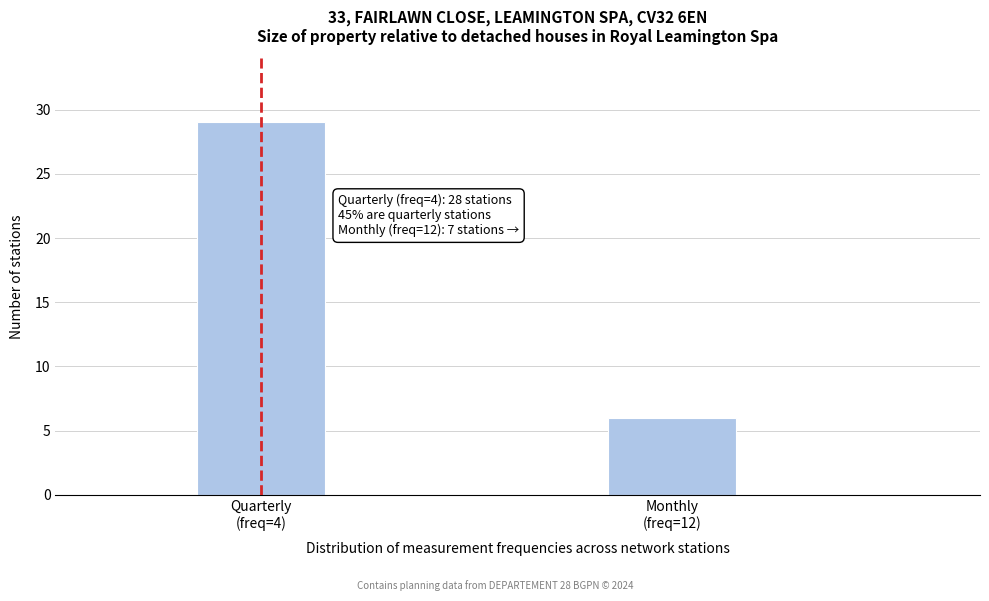

Reading right to left, transcribe all the data shown in this chart.

6	29